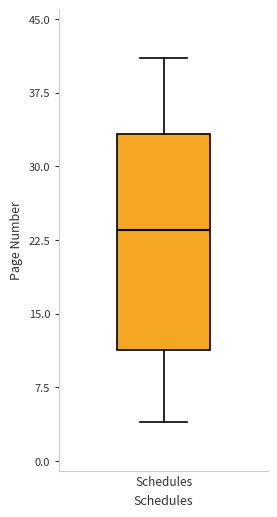

Transcribe this box plot: give where the median line is, the range the box spans, and where the two whiskers end, as read against the y-axis. The values are not printed on the chart, so give them approximately, as read against the axis.

median 24, box 11 to 33, whiskers 4 to 41